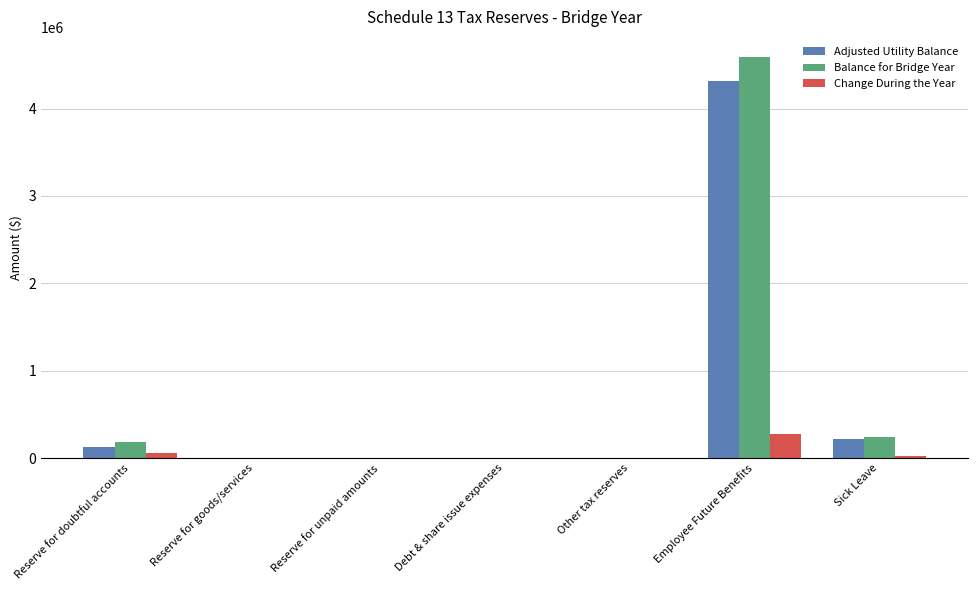

The value of Adjusted Utility Balance at Reserve for goods/services is 1416845.0. True or false?

False